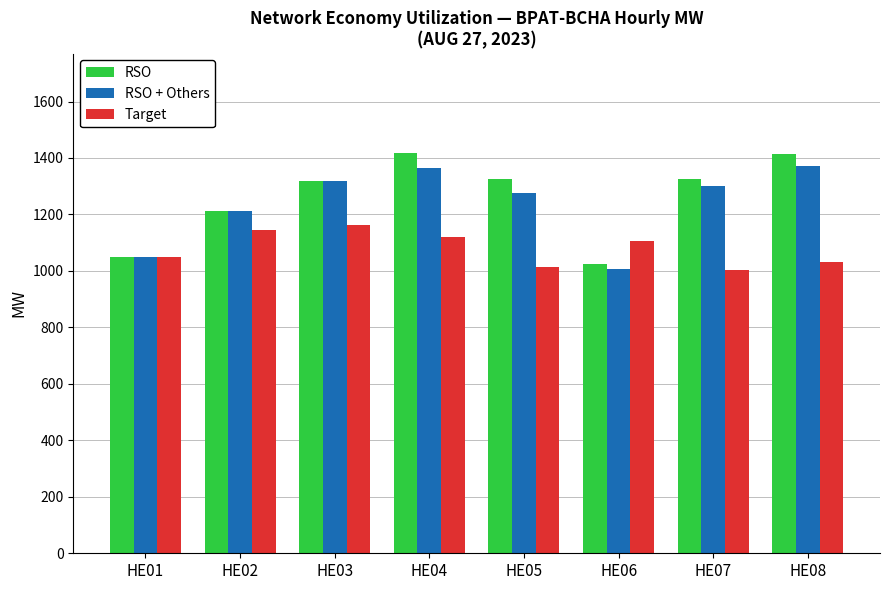

What is the lowest value of the RSO + Others series?

1006